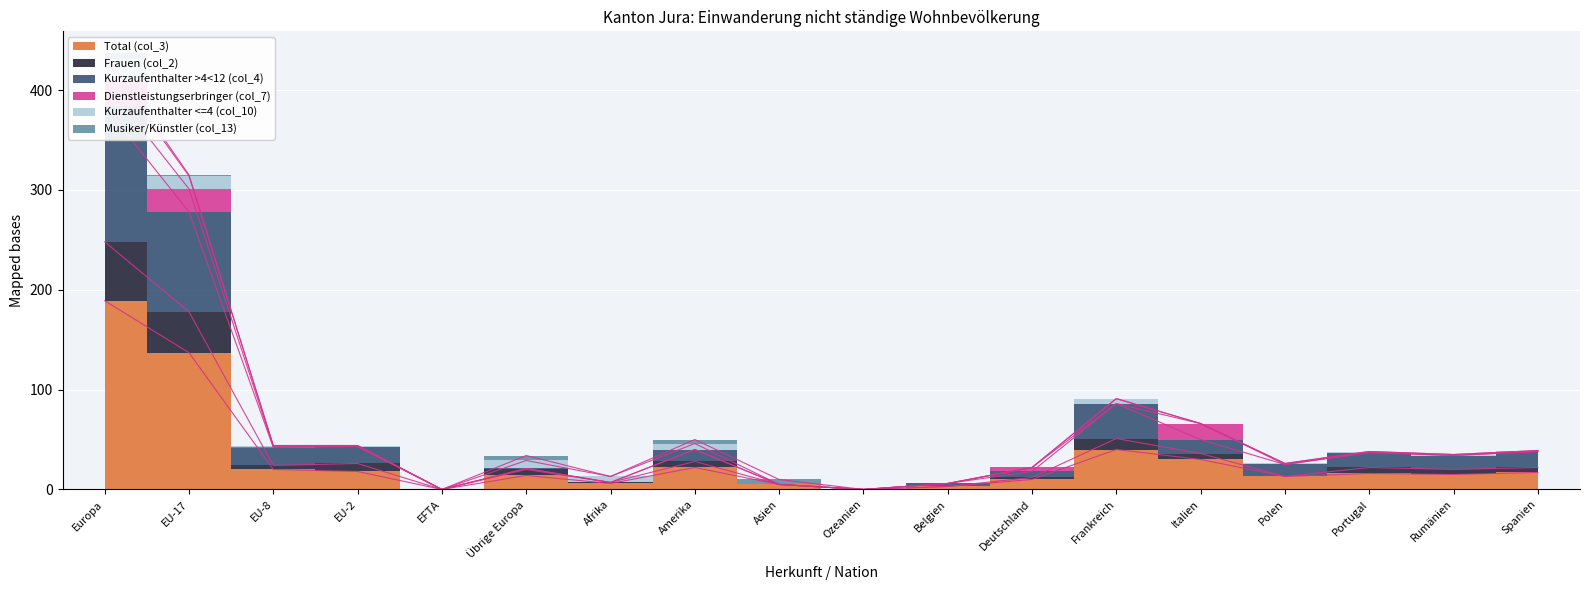

Reading right to left, extract all data points from this chart.

Total (col_3): 17	15	16	13	30	40	10	3	0	5	22	6	14	0	18	20	137	189
Frauen (col_2): 22	20	22	13	36	51	12	3	0	5	28	7	20	0	26	24	178	248
Kurzaufenthalter >4<12 (col_4): 38	34	37	25	50	86	18	6	0	5	40	7	21	0	43	42	278	384